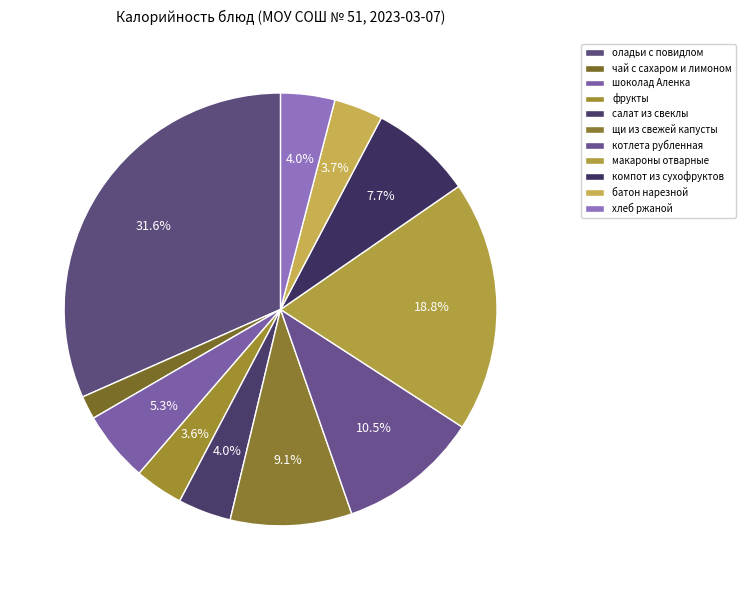

What portion of the pie excludes хлеб ржаной?

96.0%